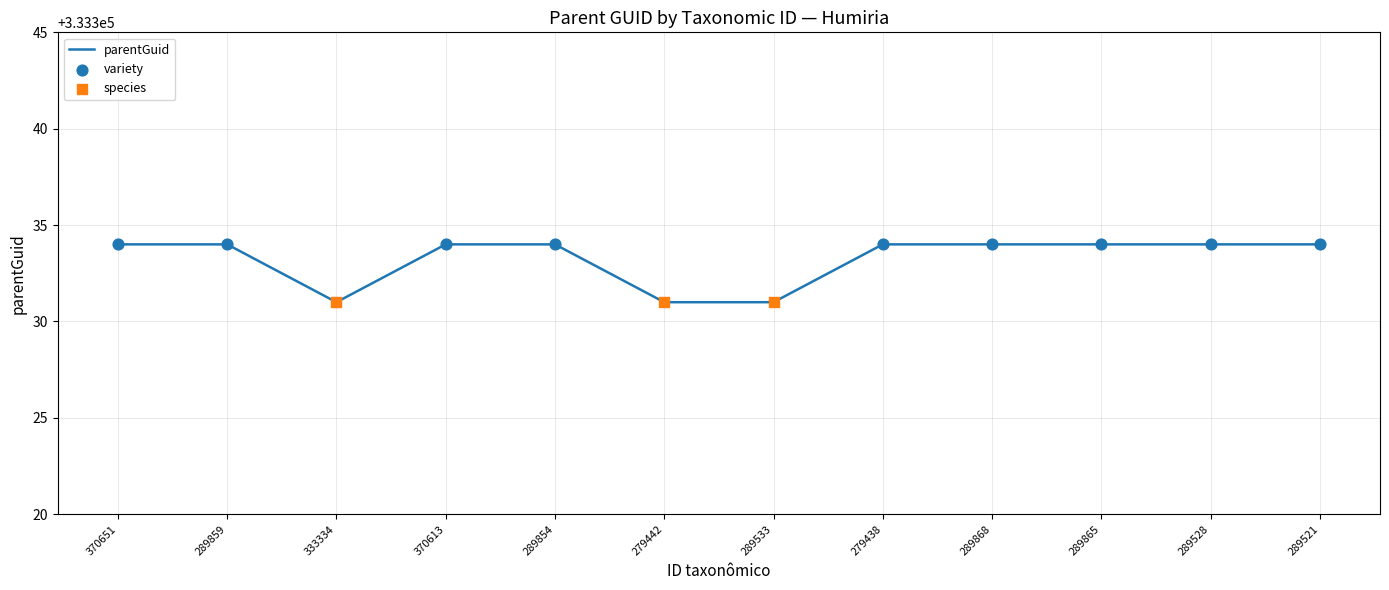

What is the ratio of the value at 289854 to the value at 289868?

1.0